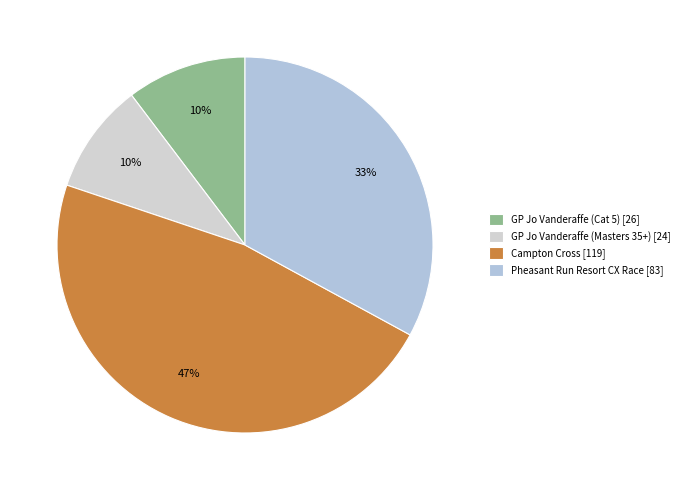

Is it true that GP Jo Vanderaffe (Masters 35+) is 20% of the pie?

False